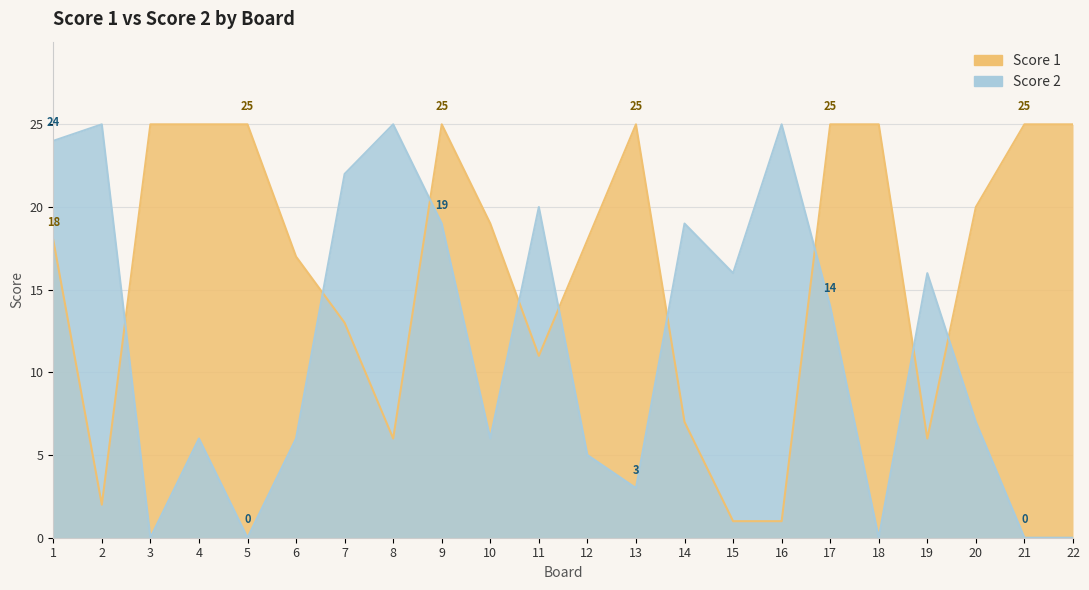

What is the lowest value of the Score 1 series?

1